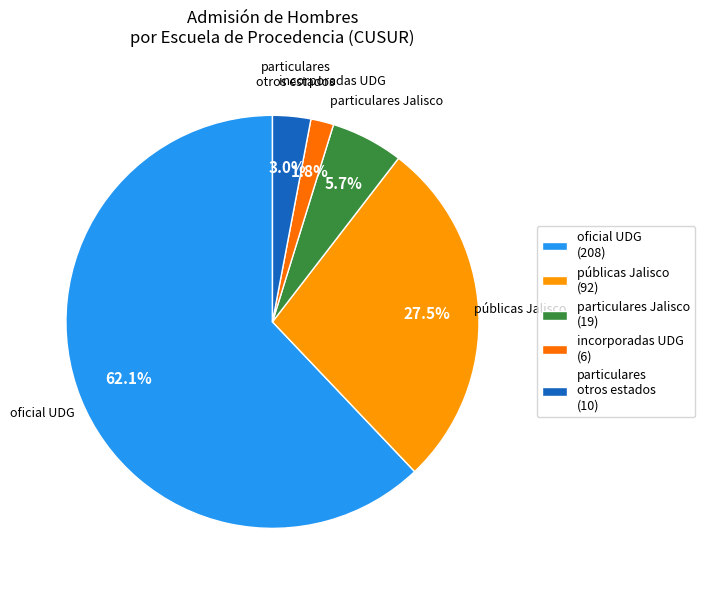

Is the sum of particulares otros estados and públicas Jalisco greater than half?

No